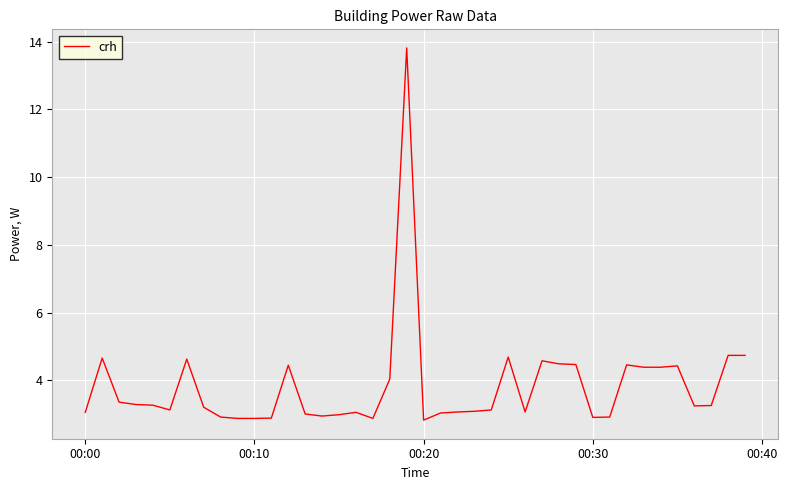

What is the minimum value shown in the chart?

2.8